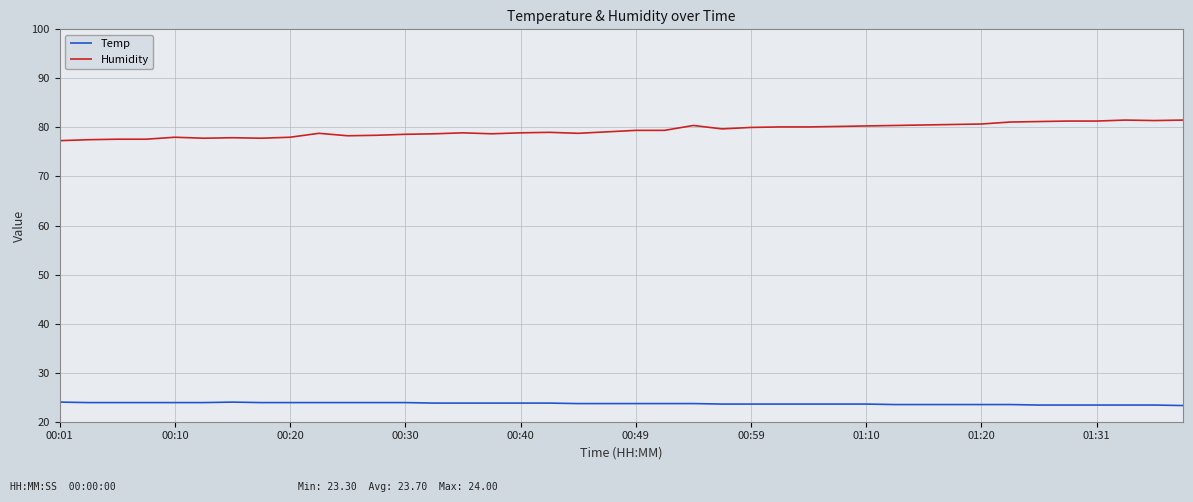

Which series has the largest range (max minus min)?

Humidity